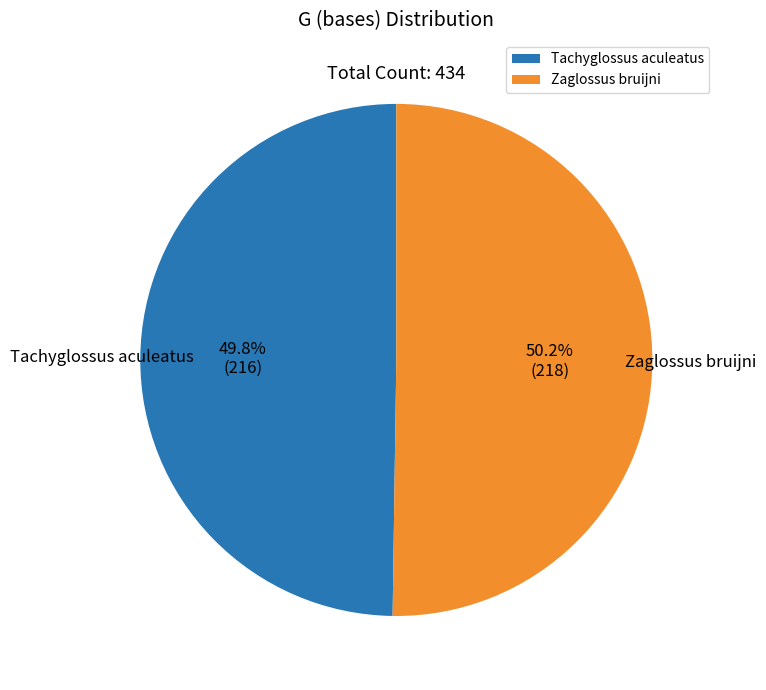

What percentage do Zaglossus bruijni and Tachyglossus aculeatus together represent?

100.0%